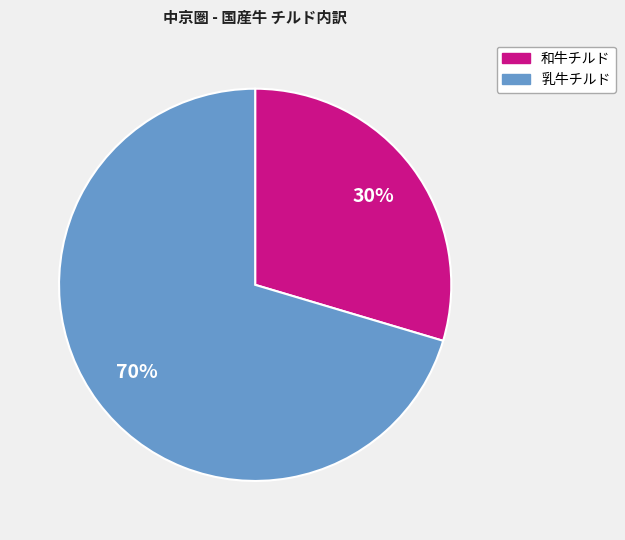

Approximately how many times larger is the value at 和牛チルド compared to 乳牛チルド?

0.4